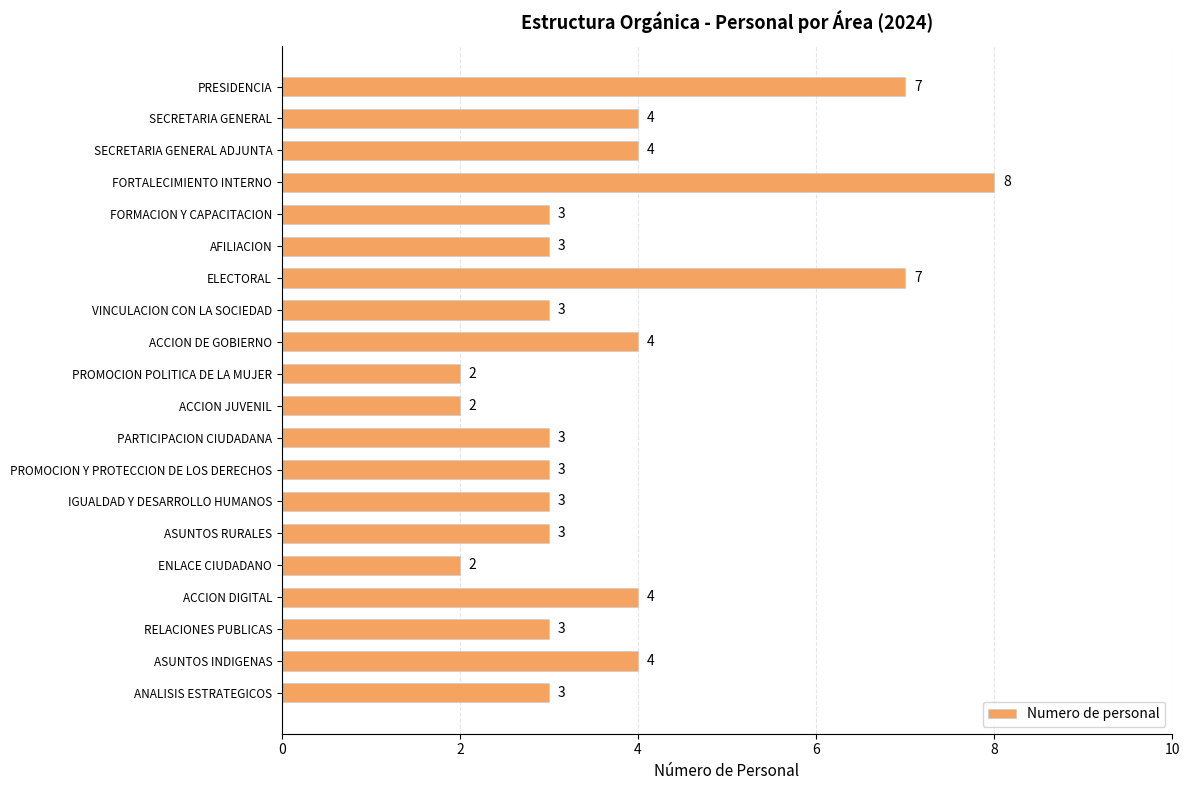

What is the ratio of the value at FORMACION Y CAPACITACION to the value at RELACIONES PUBLICAS?

1.0